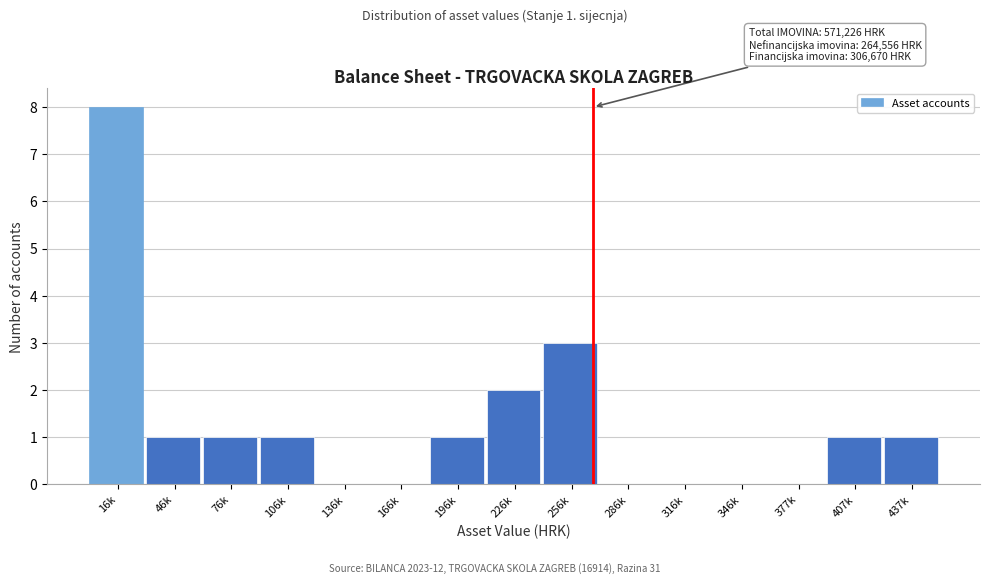

Reading left to right, what are all the values shown in this chart?

16k=8	46k=1	76k=1	106k=1	136k=0	166k=0	196k=1	226k=2	256k=3	286k=0	316k=0	346k=0	377k=0	407k=1	437k=1